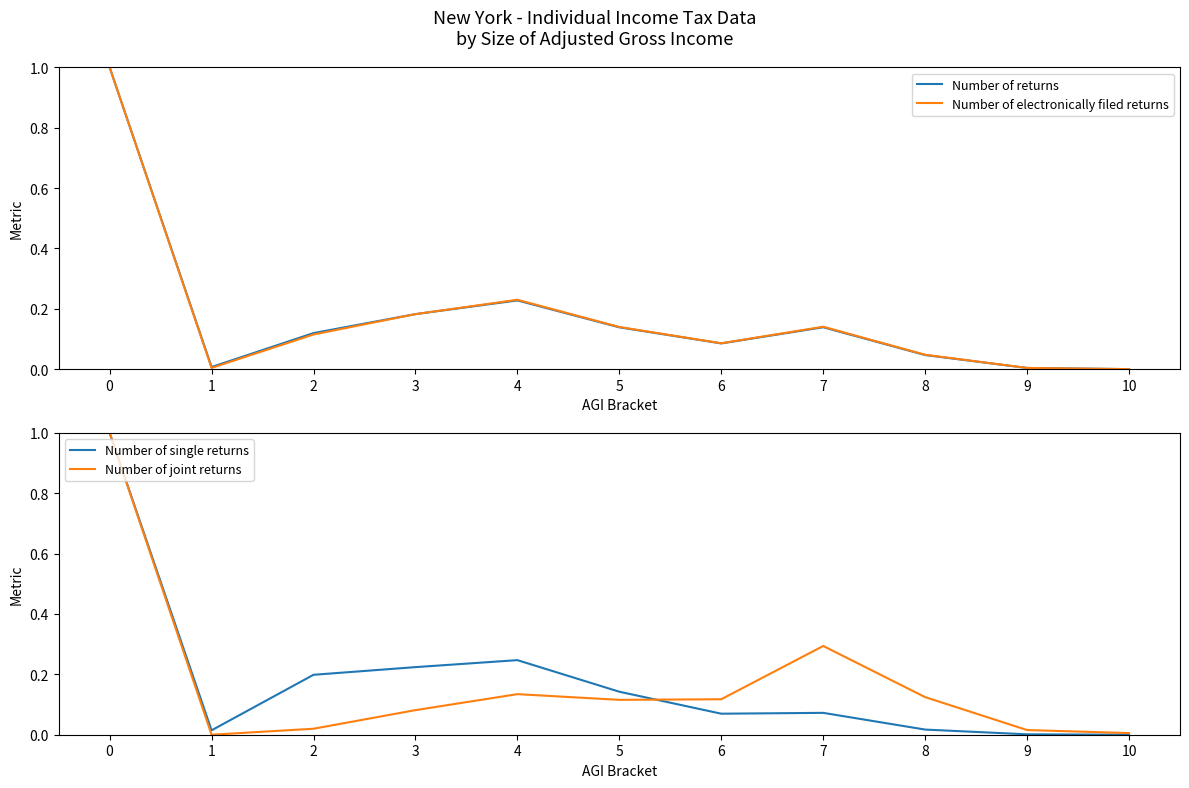

At which category does Number of joint returns reach its first local valley?

1